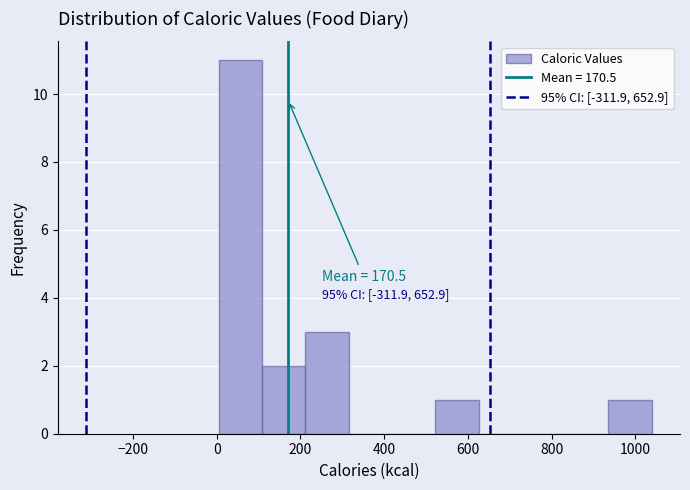

Which range on the x-axis has the tallest bar?

0 to 100